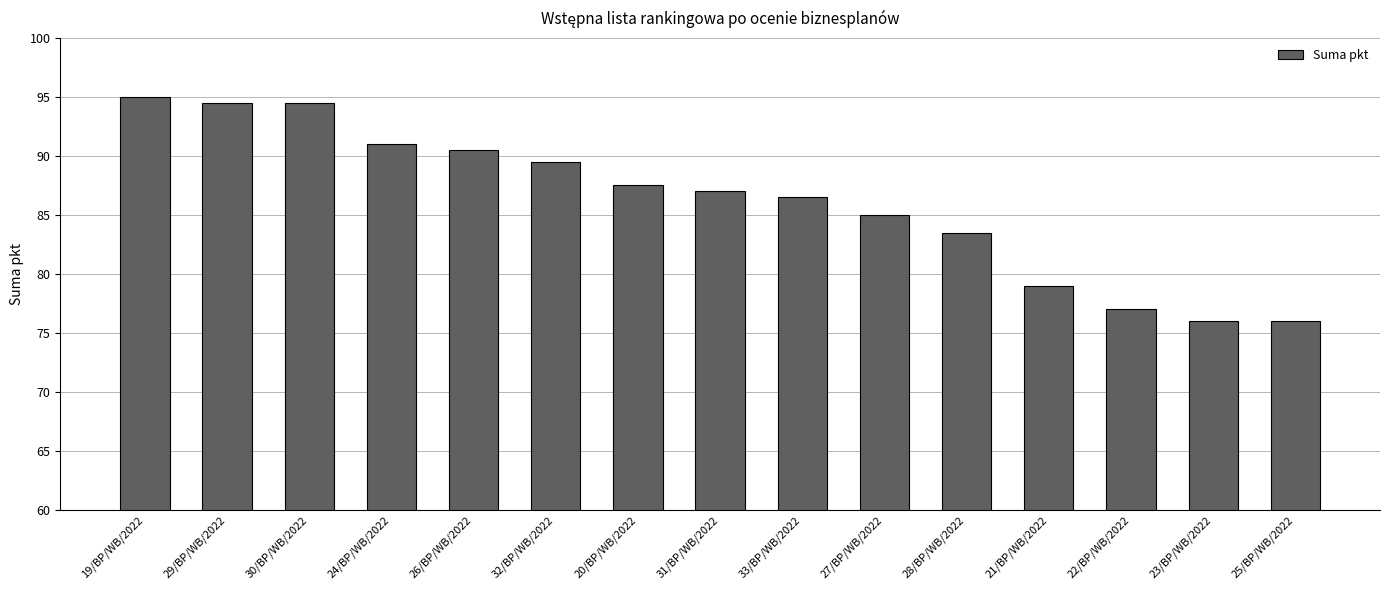

Reading right to left, extract all data points from this chart.

25/BP/WB/2022=76.0	23/BP/WB/2022=76.0	22/BP/WB/2022=77.0	21/BP/WB/2022=79.0	28/BP/WB/2022=83.5	27/BP/WB/2022=85.0	33/BP/WB/2022=86.5	31/BP/WB/2022=87.0	20/BP/WB/2022=87.5	32/BP/WB/2022=89.5	26/BP/WB/2022=90.5	24/BP/WB/2022=91.0	30/BP/WB/2022=94.5	29/BP/WB/2022=94.5	19/BP/WB/2022=95.0